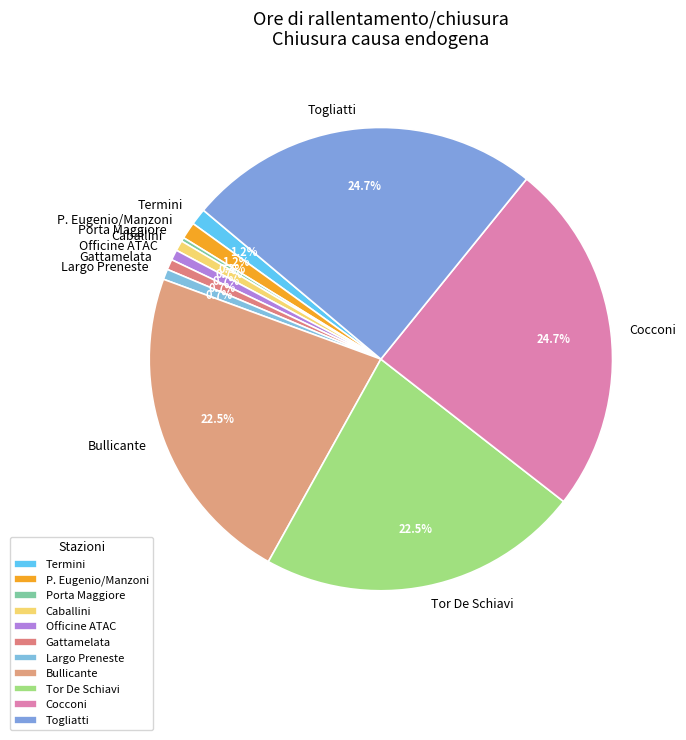

To the nearest percent, what portion does Caballini represent?

1%